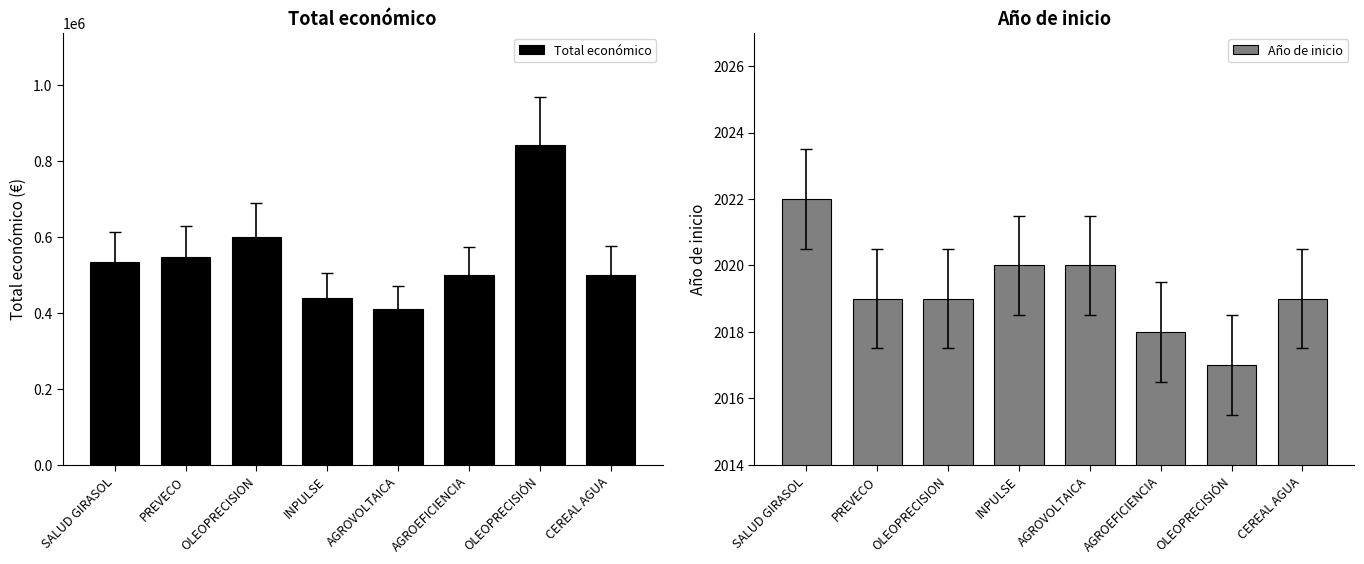

What is the average value of the Año de inicio series?

2019